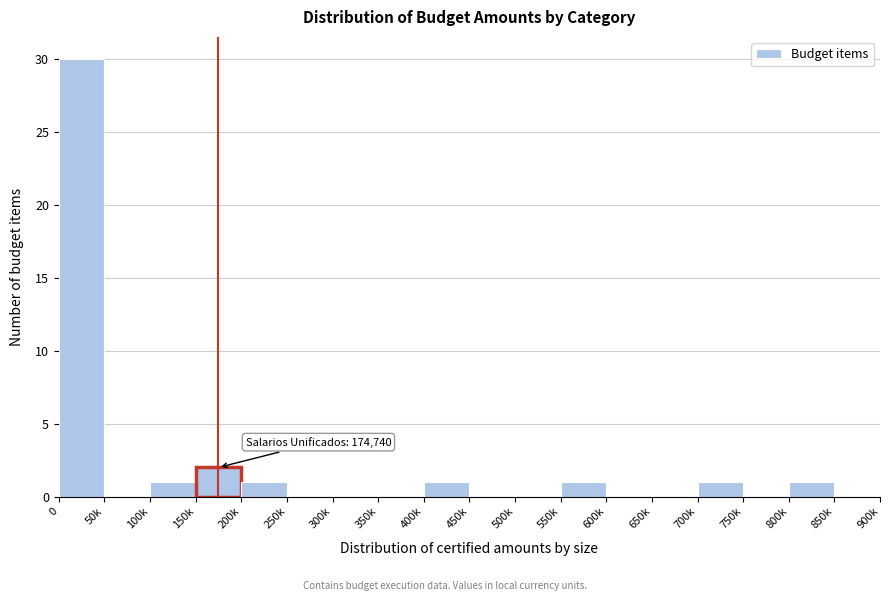

Reading left to right, transcribe all the data shown in this chart.

0=30	50k=0	100k=1	150k=2	200k=1	250k=0	300k=0	350k=0	400k=1	450k=0	500k=0	550k=1	600k=0	650k=0	700k=1	750k=0	800k=1	850k=0